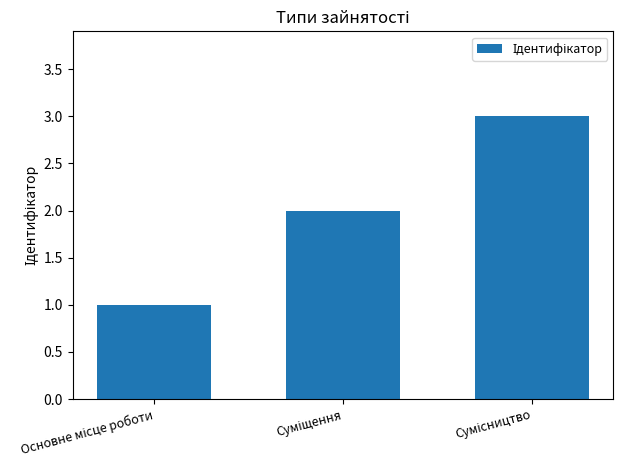

What is the minimum value shown in the chart?

1